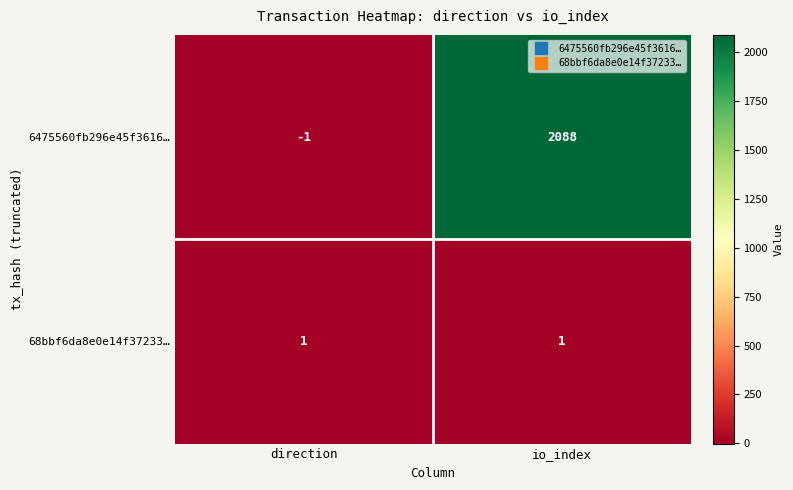

Rank the series by their average value, from highest to lowest.

6475560fb296e45f3616…, 68bbf6da8e0e14f37233…